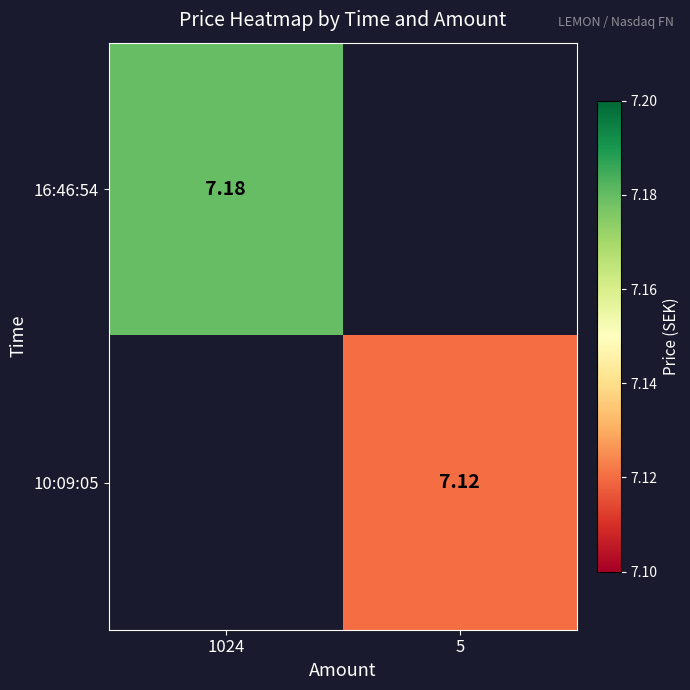

What is the highest value of the 16:46:54 series?

7.2